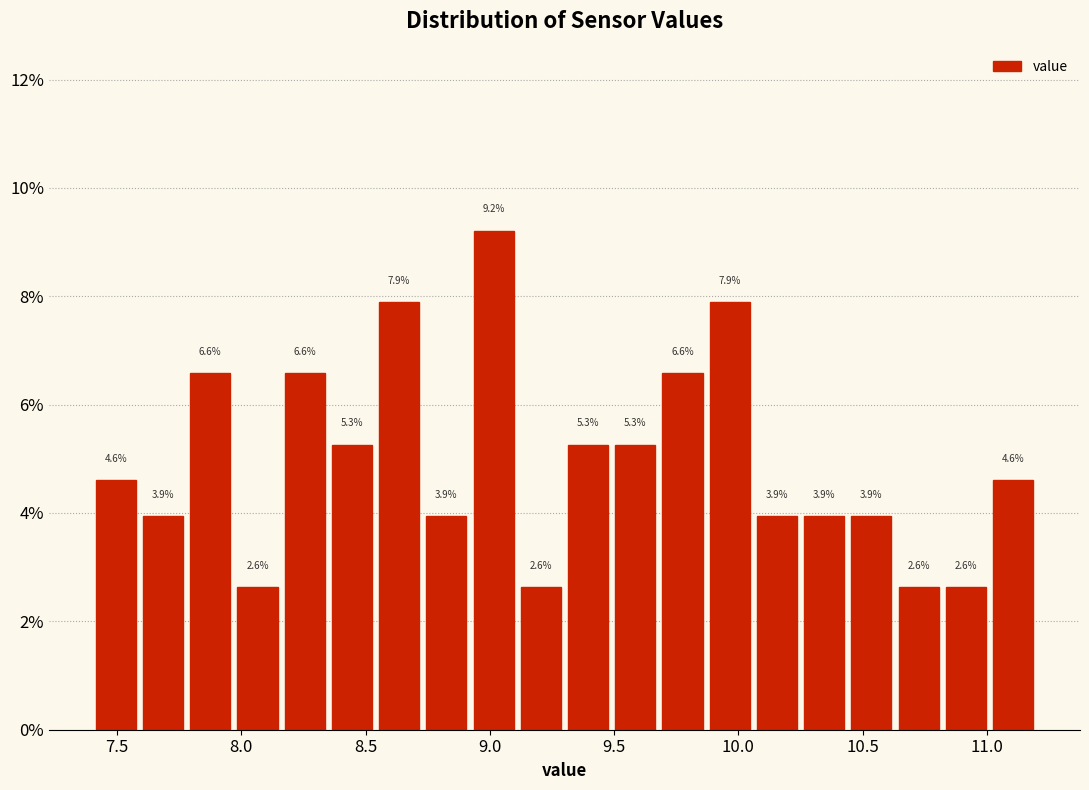

Read against the x-axis, roughly where is the centre of the tallest bar?

9.00